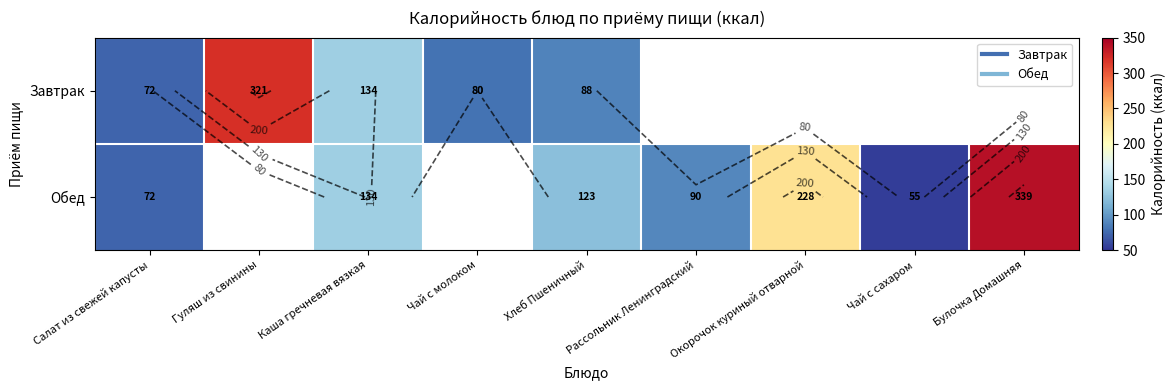

What is the maximum value for Обед?

338.9